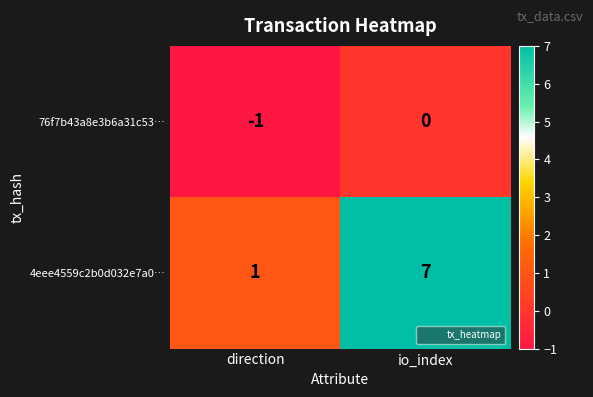

How many data points does each series have?

2